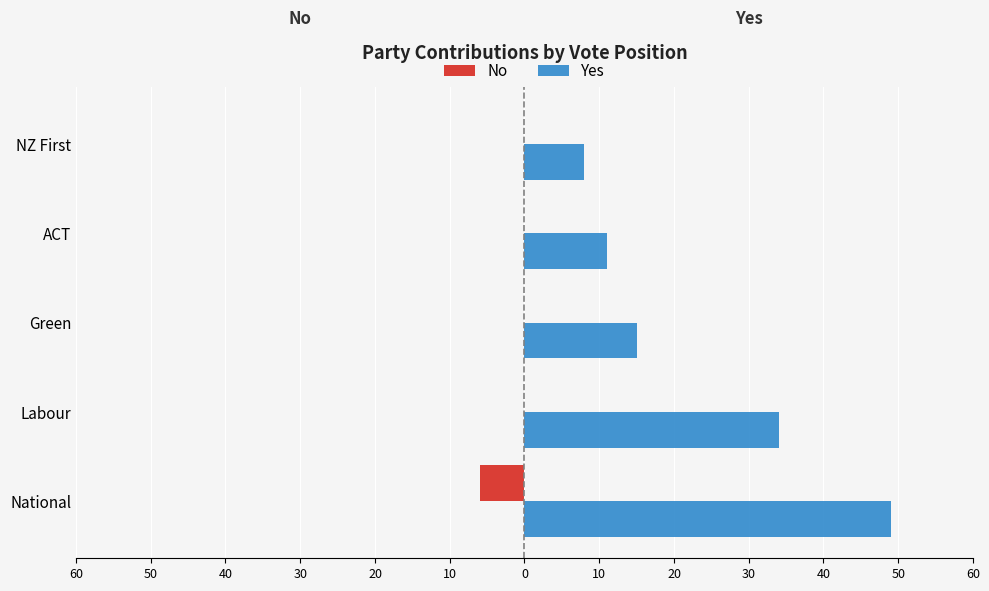

Does the chart contain any negative values?

Yes